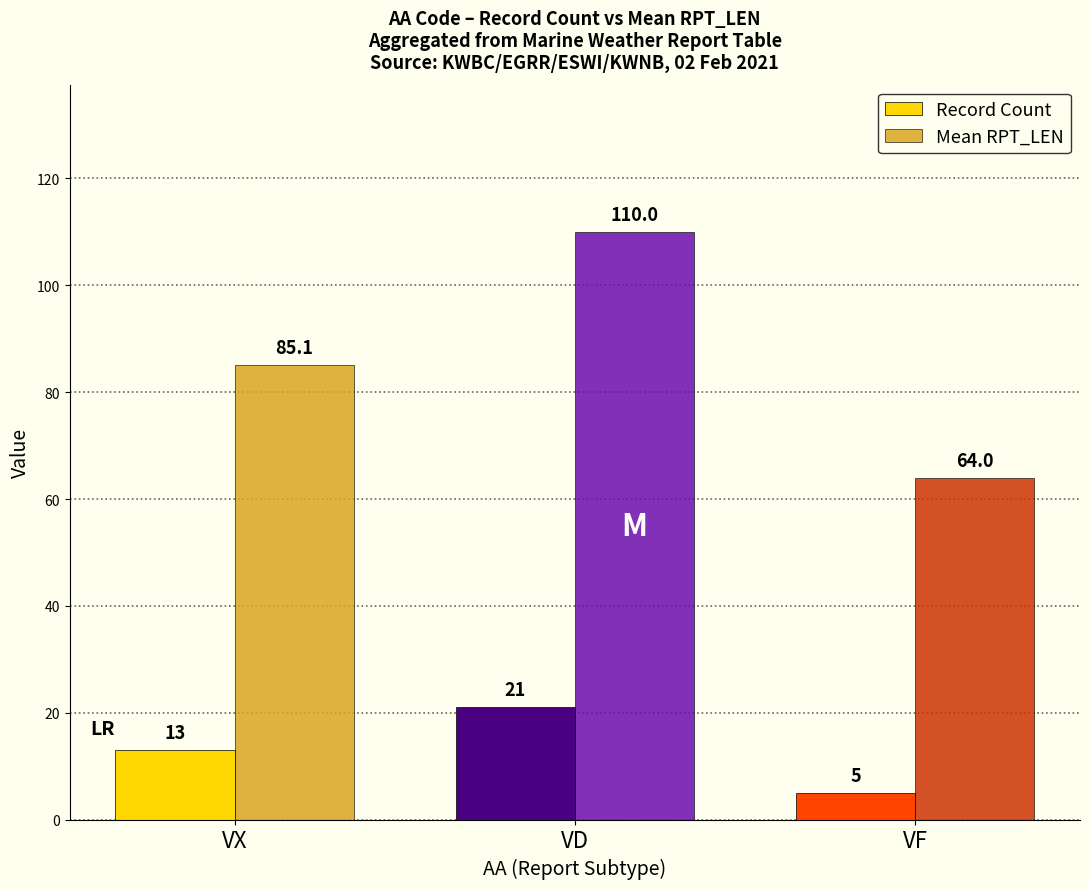

What is the difference between the highest and lowest values at VD?

89.0